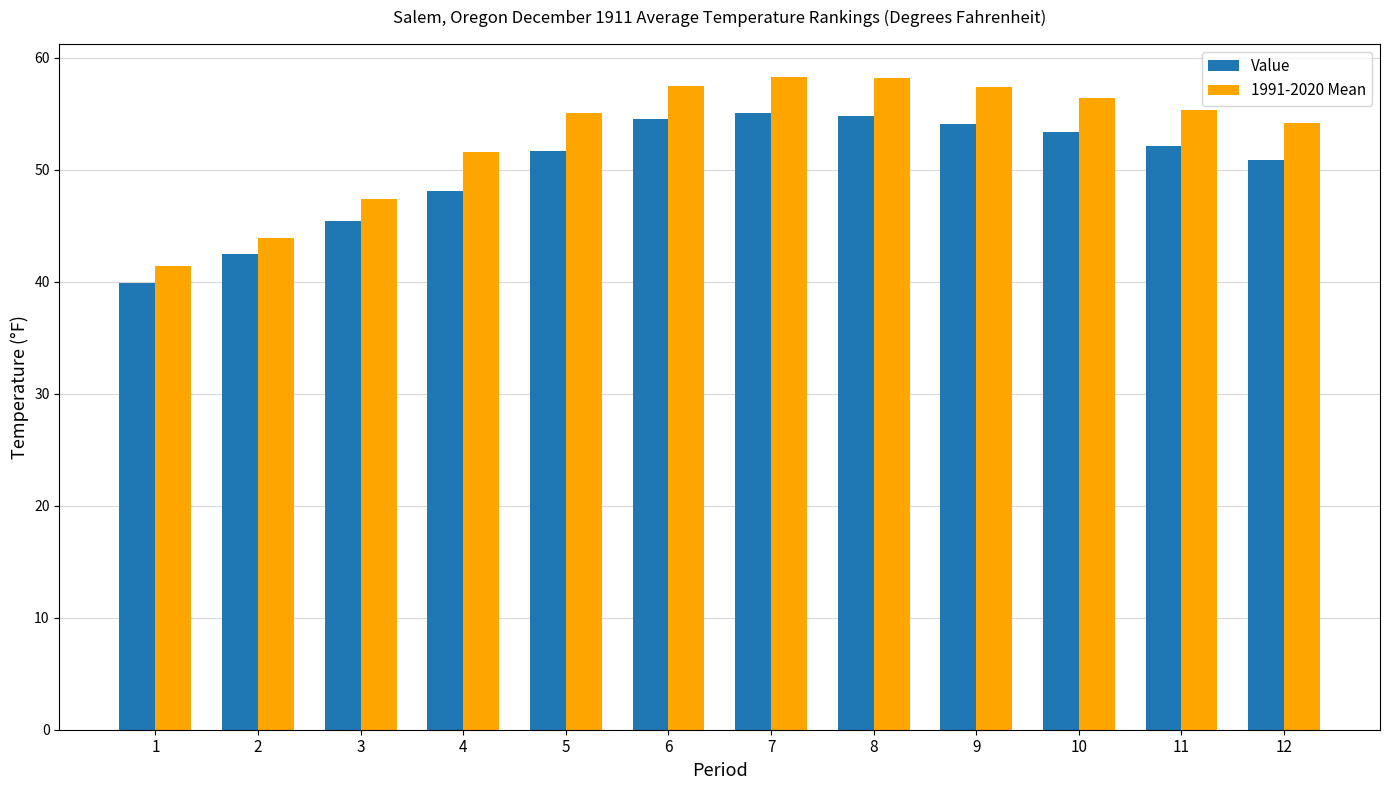

Are the bars grouped side by side (vs. stacked)?

Yes